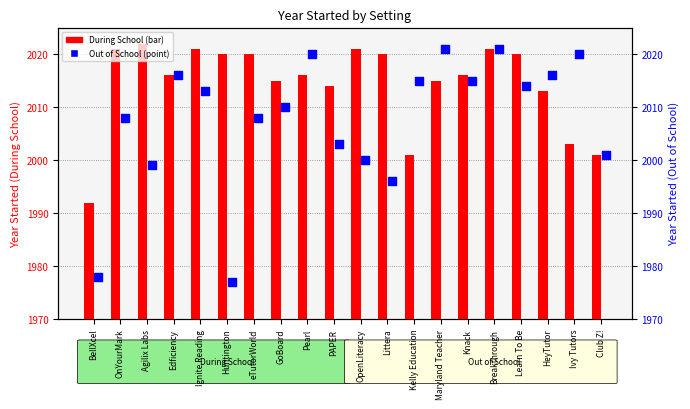

At how many categories does at least one series exceed 1977?

20